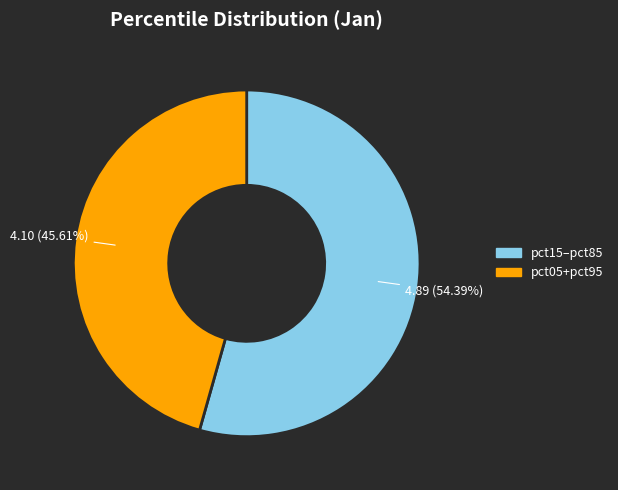

Which category accounts for the majority?

pct15–pct85